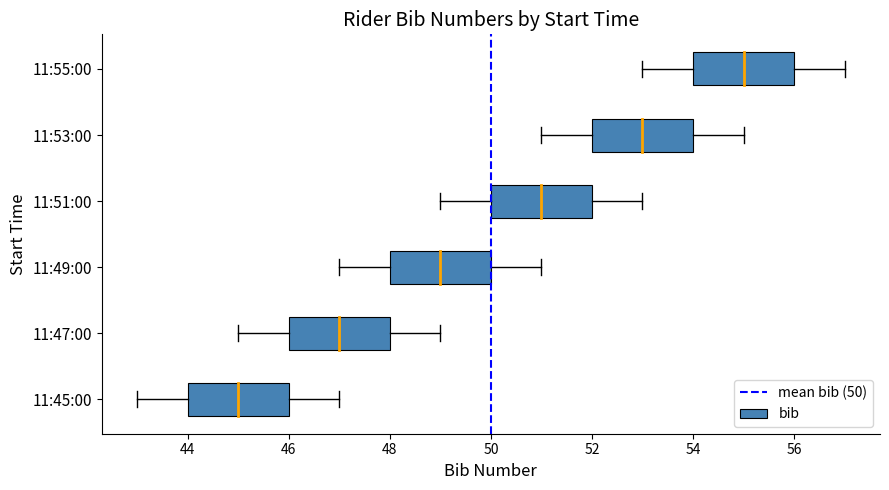

True or false: the data shows 0 at 50.

False